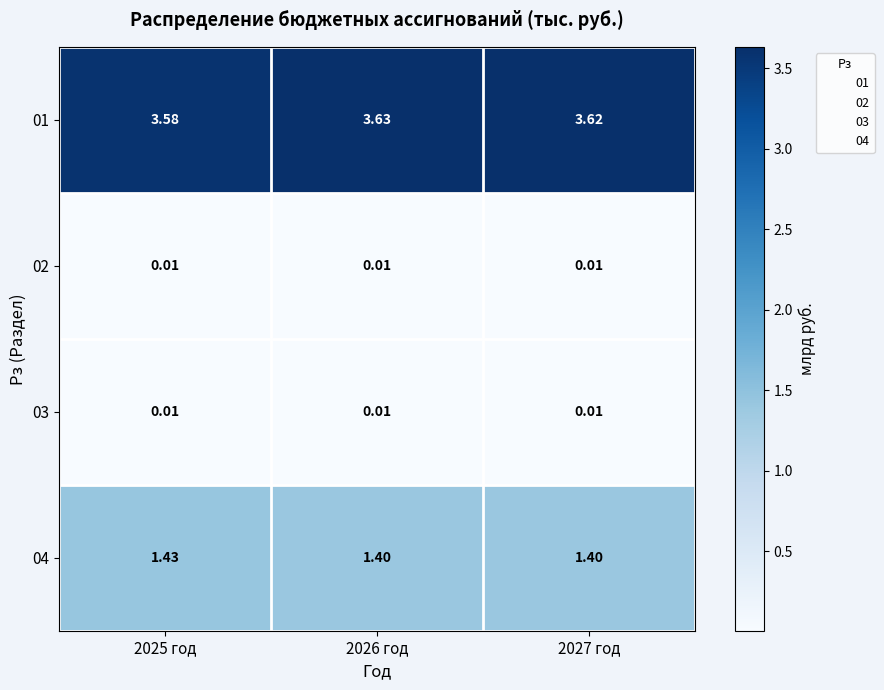

At which category is the sum across all series the highest?

2026 год